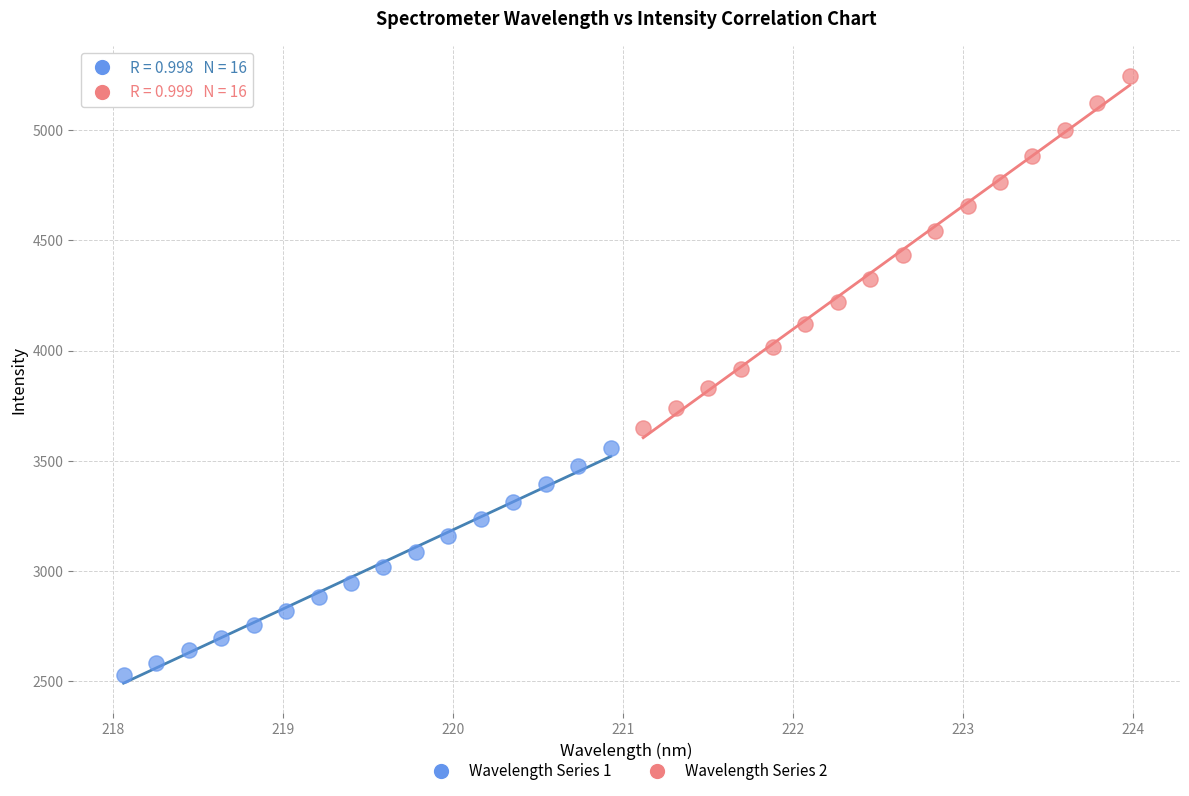

Which series has the largest Y range (max minus min)?

Wavelength Series 2